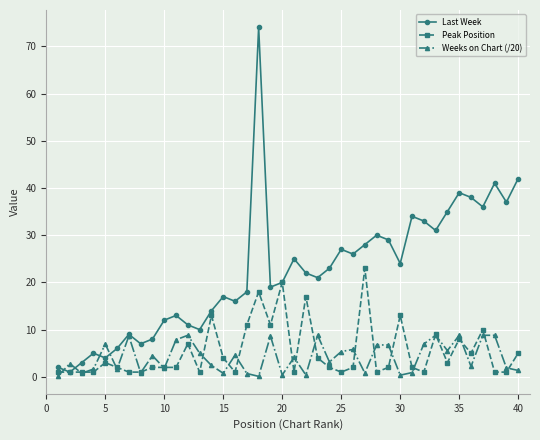

Rank the series by their maximum value, from lowest to highest.

Weeks on Chart (/20), Peak Position, Last Week